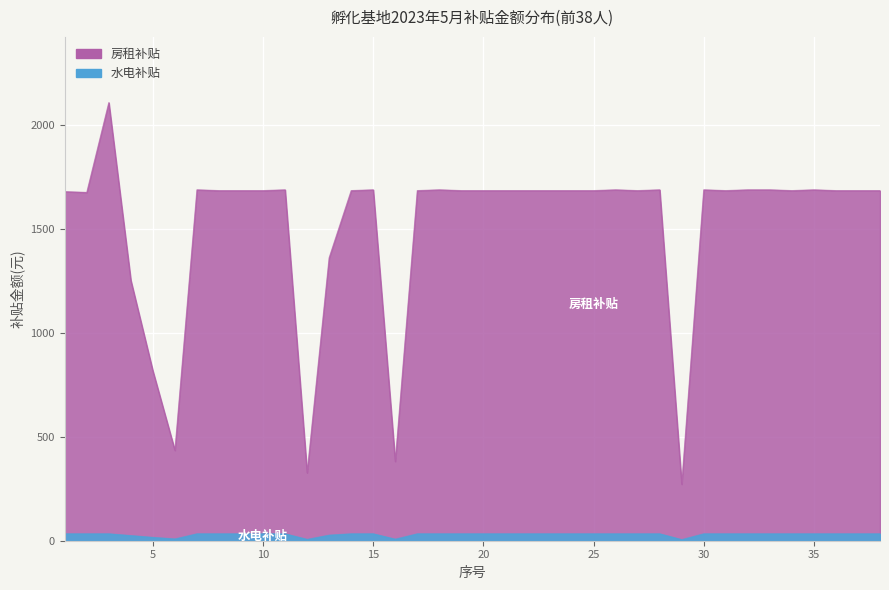

Reading left to right, extract all data points from this chart.

水电补贴: 1=33.3	2=33.3	3=33.3	4=24.7	5=16.1	6=8.6	7=33.3	8=33.3	9=33.3	10=33.3	11=33.3	12=6.5	13=26.9	14=33.3	15=33.3	16=7.5	17=33.3	18=33.3	19=33.3	20=33.3	21=33.3	22=33.3	23=33.3	24=33.3	25=33.3	26=33.3	27=33.3	28=33.3	29=5.4	30=33.3	31=33.3	32=33.3	33=33.3	34=33.3	35=33.3	36=33.3	37=33.3	38=33.3
房租补贴: 1=1678.3	2=1674.5	3=2106.3	4=1251.7	5=816.3	6=434.4	7=1687.1	8=1683.3	9=1683.3	10=1683.3	11=1687.1	12=326.5	13=1360.6	14=1683.3	15=1687.1	16=381.0	17=1683.3	18=1687.1	19=1683.3	20=1683.3	21=1683.3	22=1683.3	23=1683.3	24=1683.3	25=1683.3	26=1687.1	27=1683.3	28=1687.1	29=271.5	30=1687.1	31=1683.3	32=1687.1	33=1687.1	34=1683.3	35=1687.1	36=1683.3	37=1683.3	38=1683.3